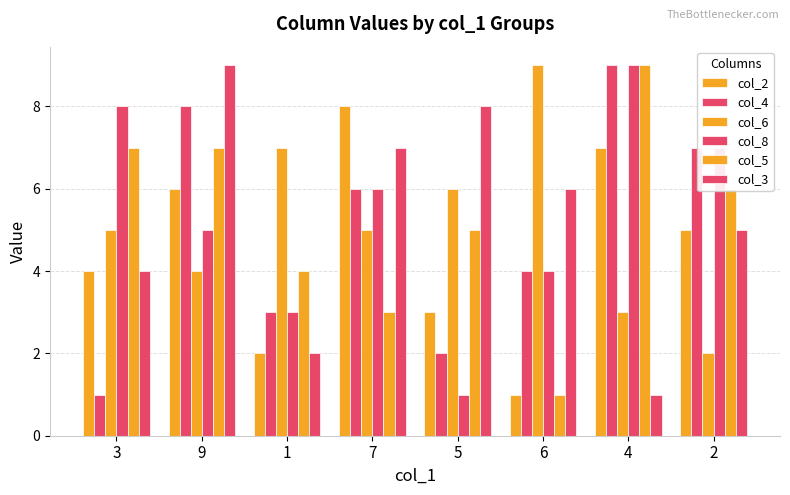

Reading left to right, extract all data points from this chart.

col_2: 4	6	2	8	3	1	7	5
col_4: 1	8	3	6	2	4	9	7
col_6: 5	4	7	5	6	9	3	2
col_8: 8	5	3	6	1	4	9	7
col_5: 7	7	4	3	5	1	9	6
col_3: 4	9	2	7	8	6	1	5